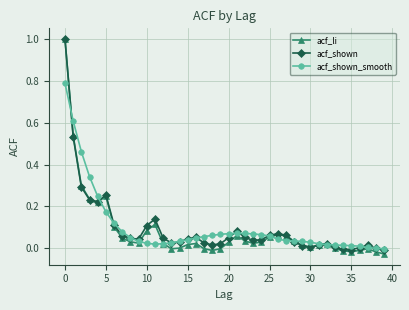

What is the greatest value displayed?

1.0